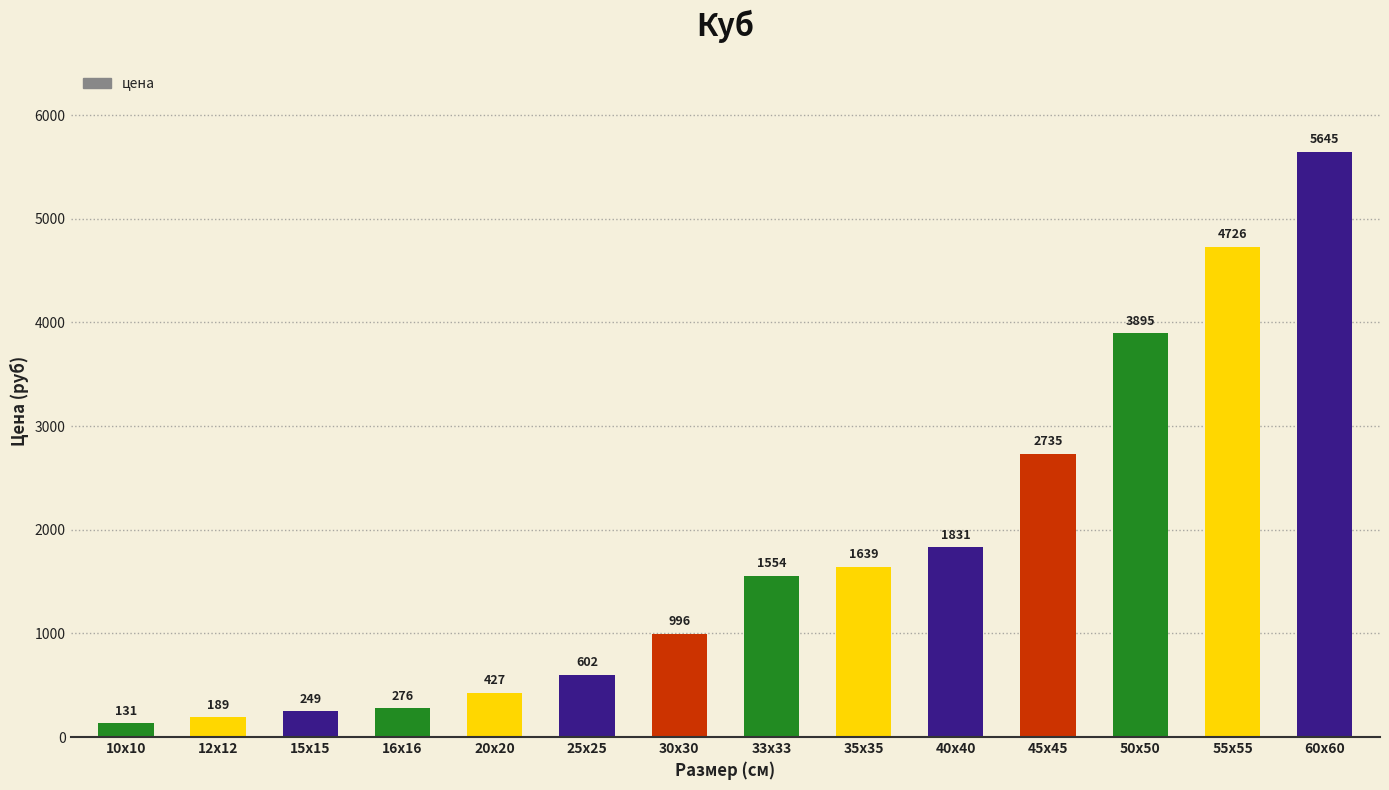

Count the number of categories in the chart.

14